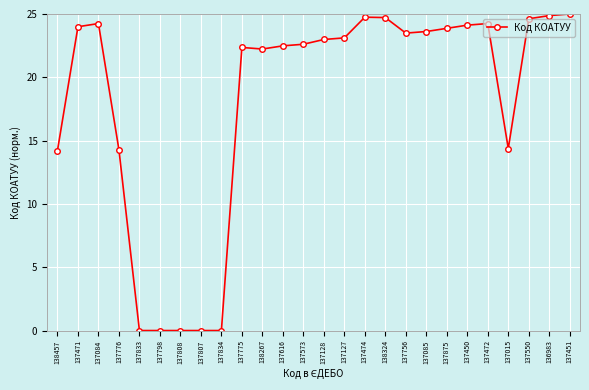

Where does the data first go above 23?

137471